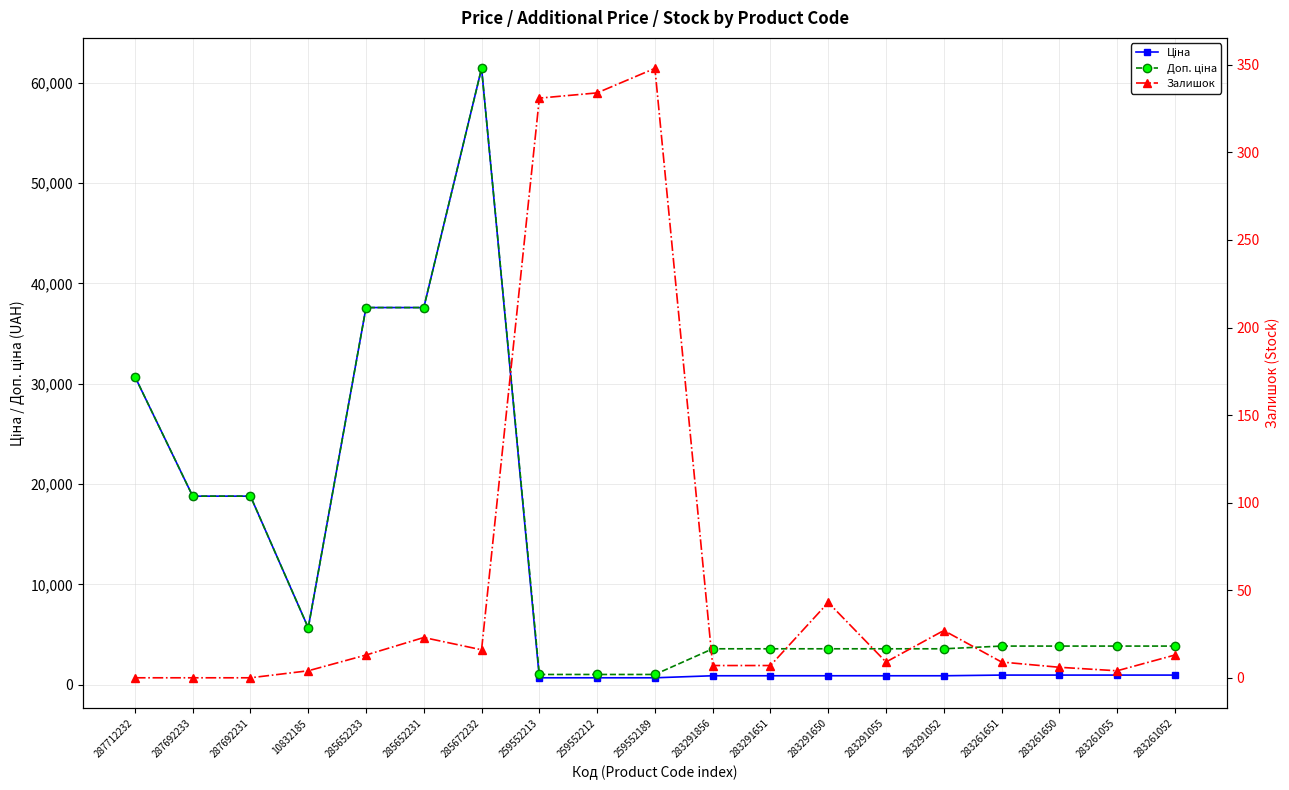

How many lines are shown in the chart?

3